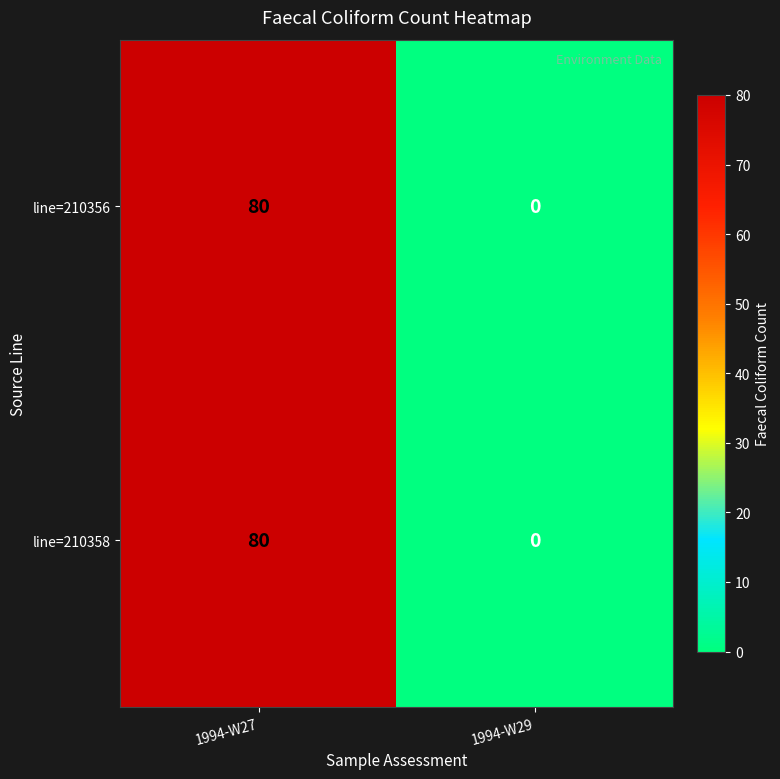

Rank the categories by line=210356 value from highest to lowest.

1994-W27, 1994-W29